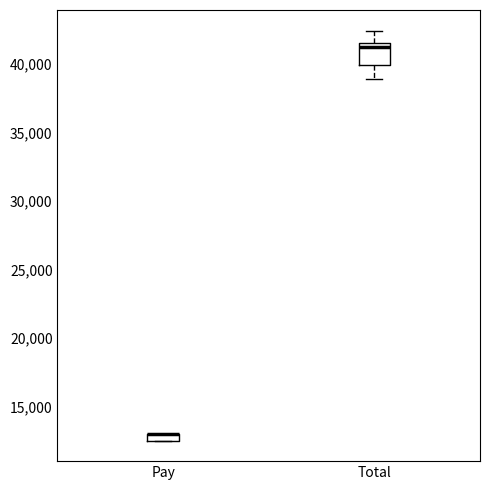

Which box is the tallest, from its lower edge to its upper edge?

Total